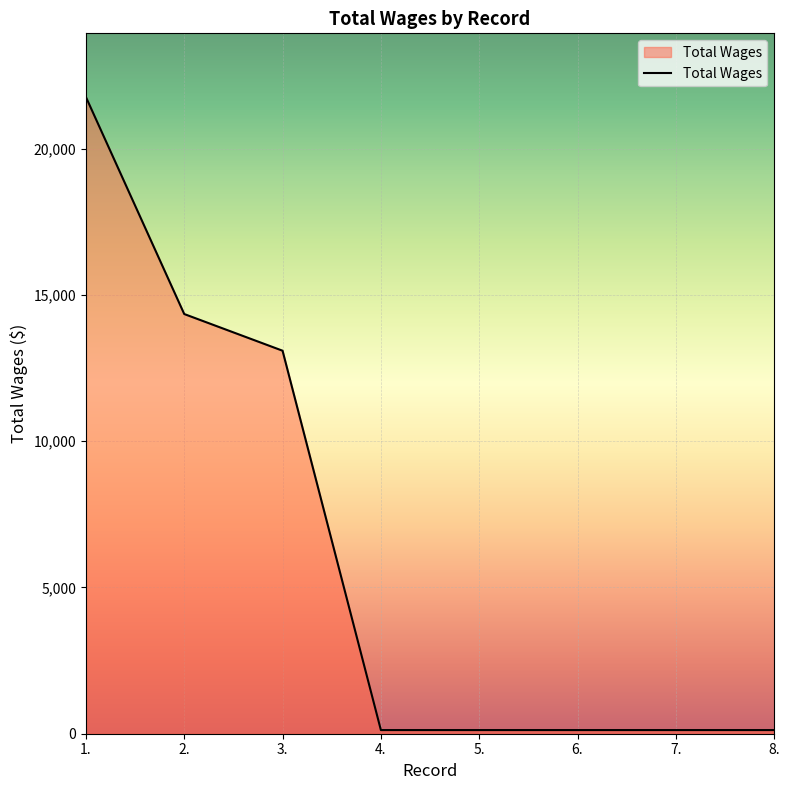

Approximately how many times larger is the value at 2. compared to 4.?

114.8